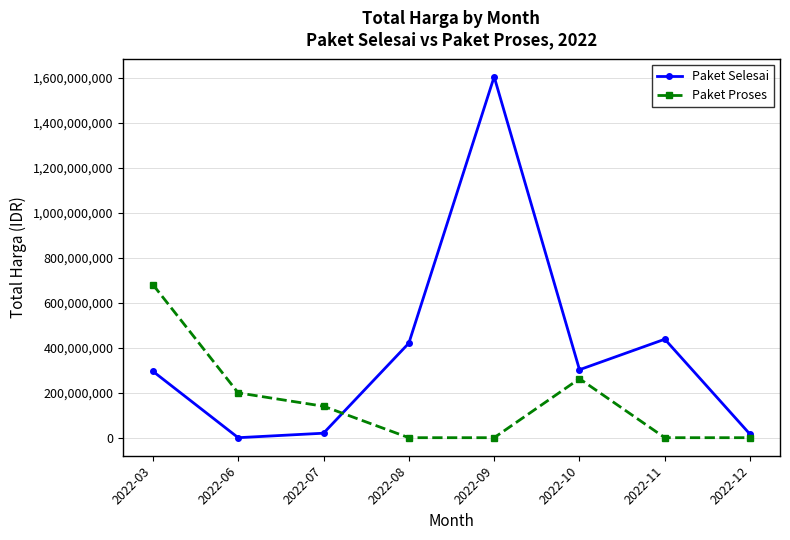

How many positive values does the Paket Selesai series have?

7